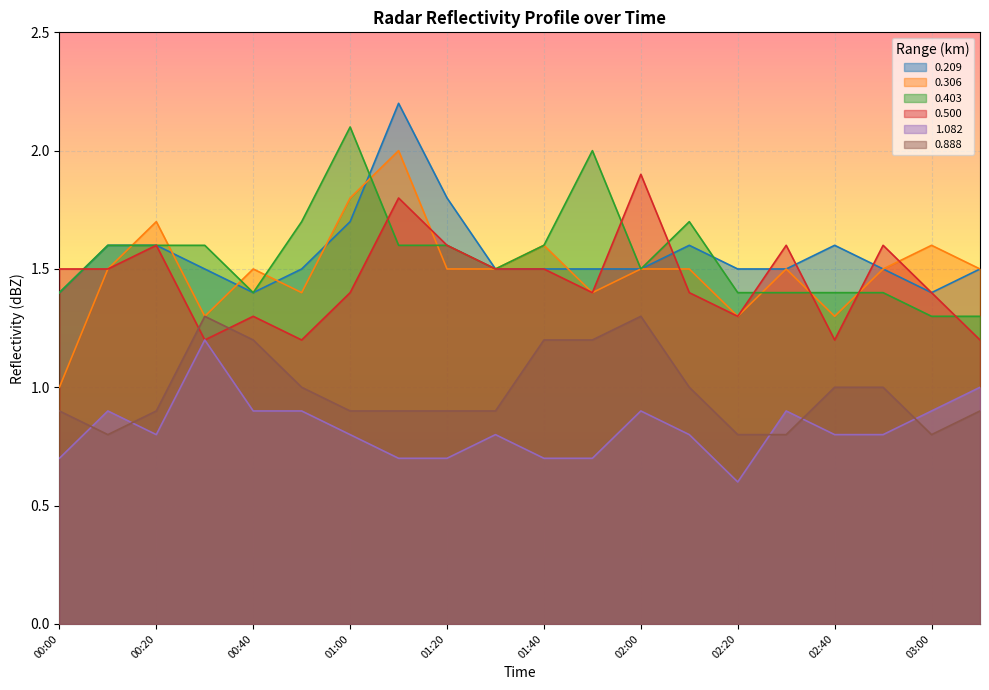

The value of 0.403 at 01:40 is 1.6. True or false?

True